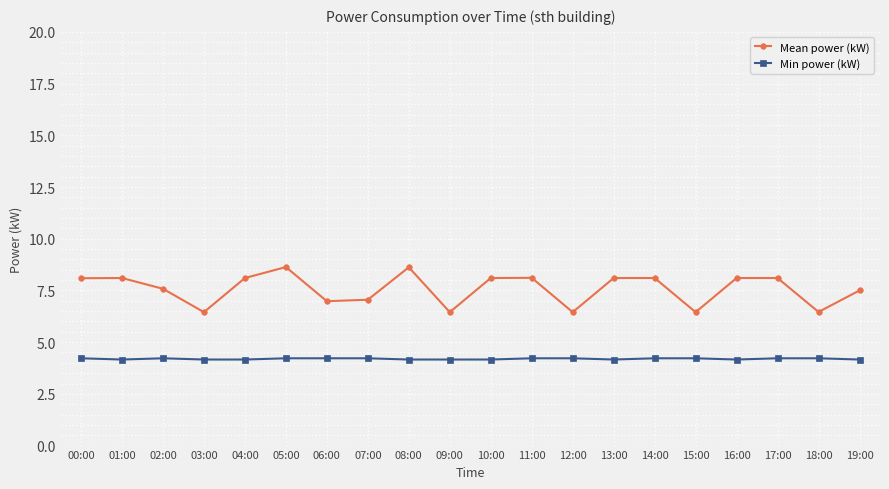

Does the chart display data point markers on the line(s)?

Yes